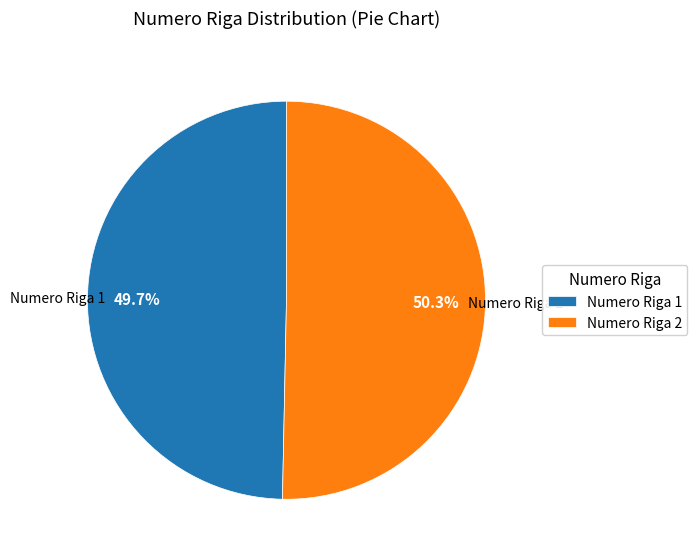

Is the sum of Numero Riga 1 and Numero Riga 2 greater than half?

Yes